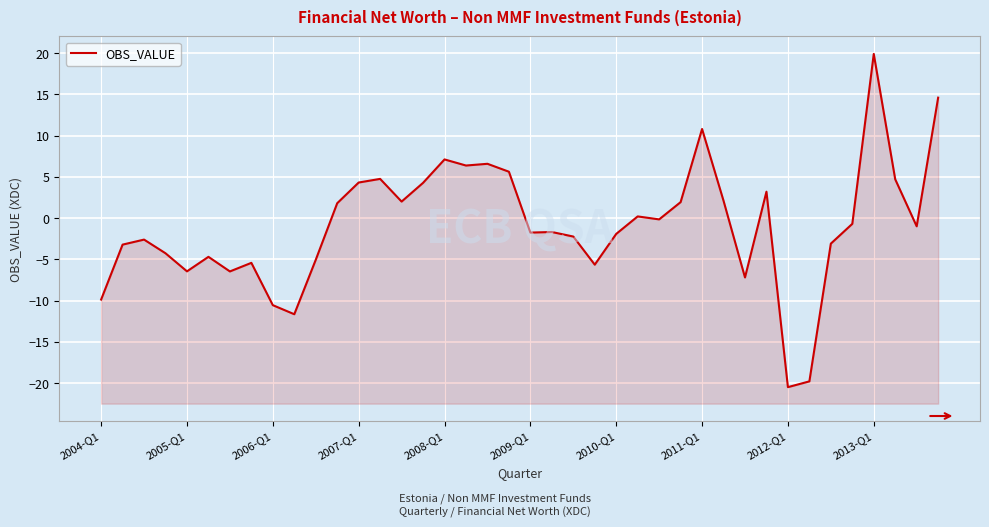

Does the chart display data point markers on the line(s)?

No